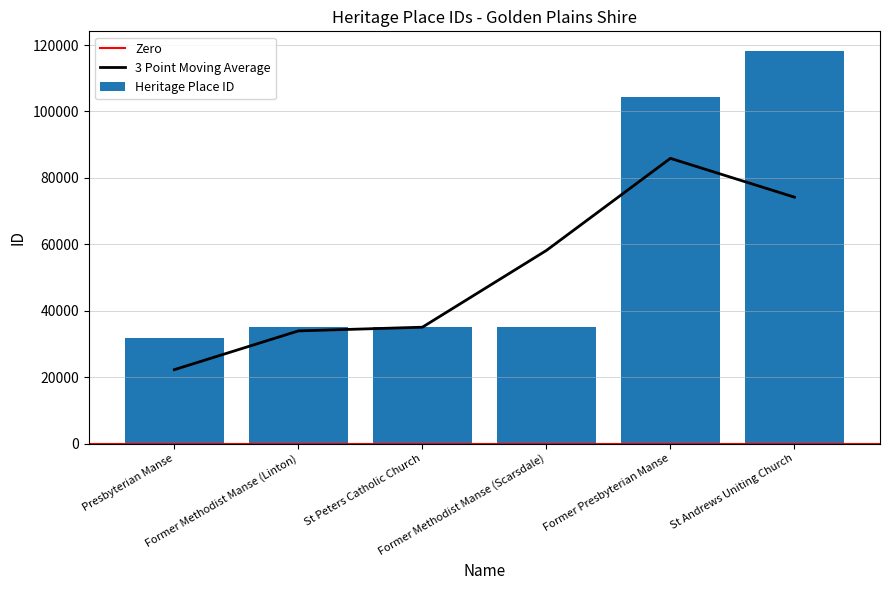

Reading right to left, transcribe all the data shown in this chart.

St Andrews Uniting Church=118225	Former Presbyterian Manse=104356	Former Methodist Manse (Scarsdale)=35053	St Peters Catholic Church=35025	Former Methodist Manse (Linton)=35014	Presbyterian Manse=31711